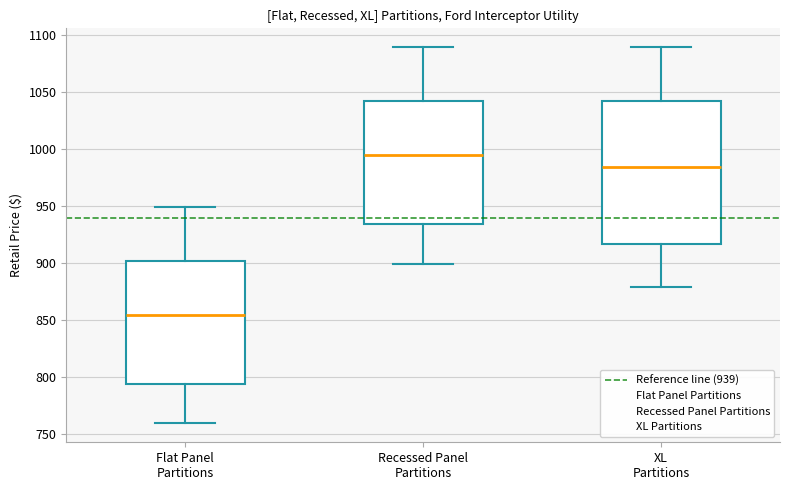

Comparing the boxes themselves (not the whiskers), which one is the tallest?

XL Partitions